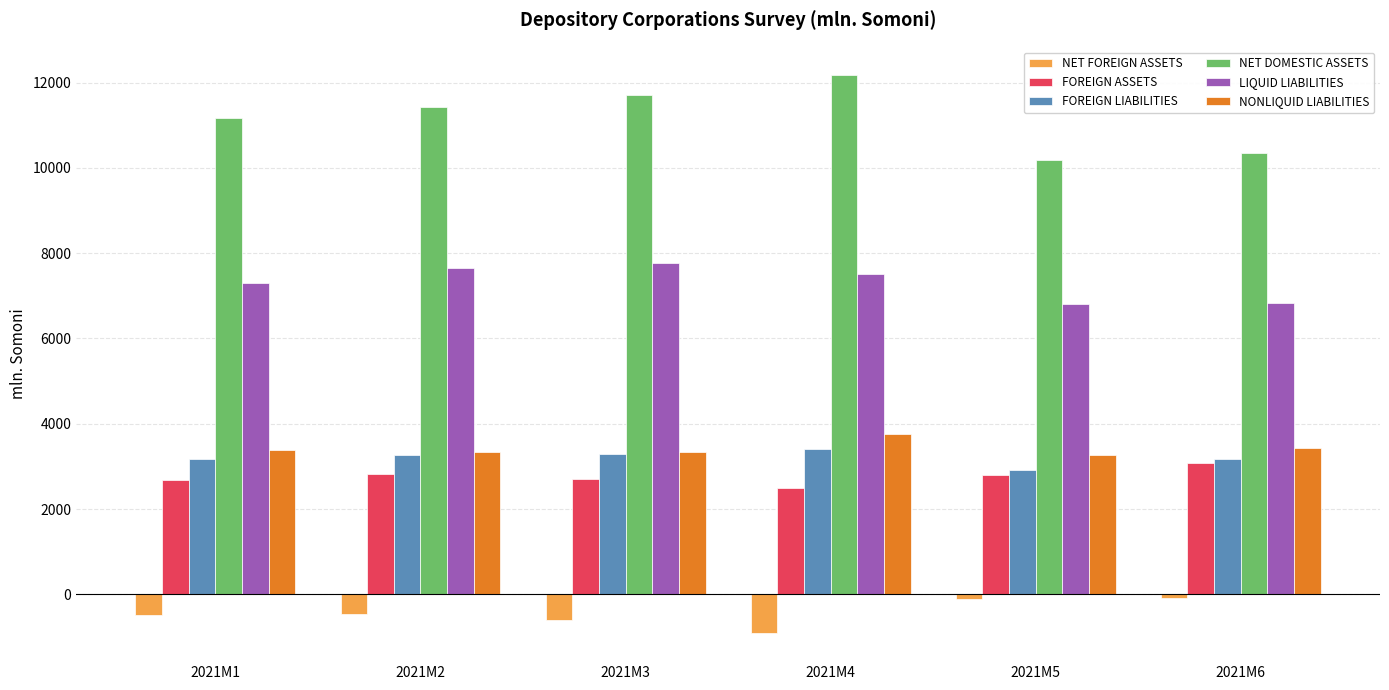

What is the difference between the maximum and second lowest values in the FOREIGN LIABILITIES series?

237.4